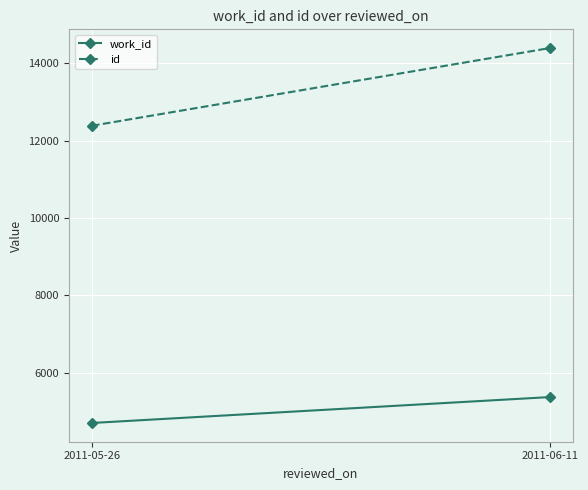

Reading left to right, what are all the values shown in this chart?

work_id: 2011-05-26=4696	2011-06-11=5366
id: 2011-05-26=12386	2011-06-11=14396